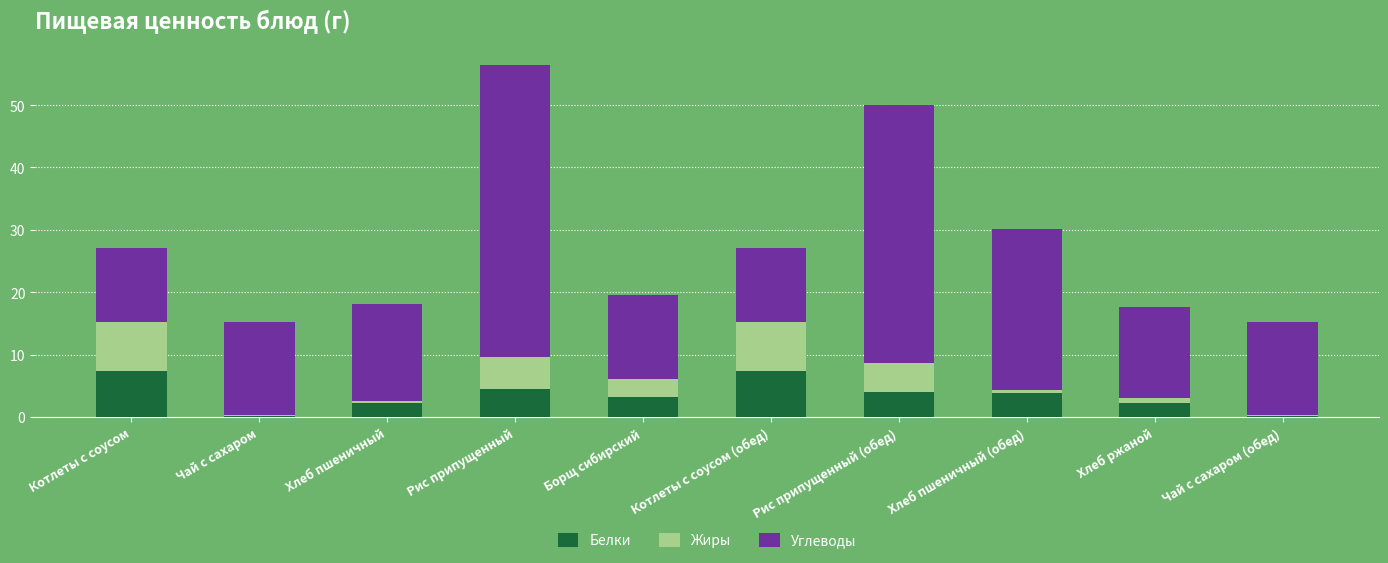

Are the bars horizontal?

No